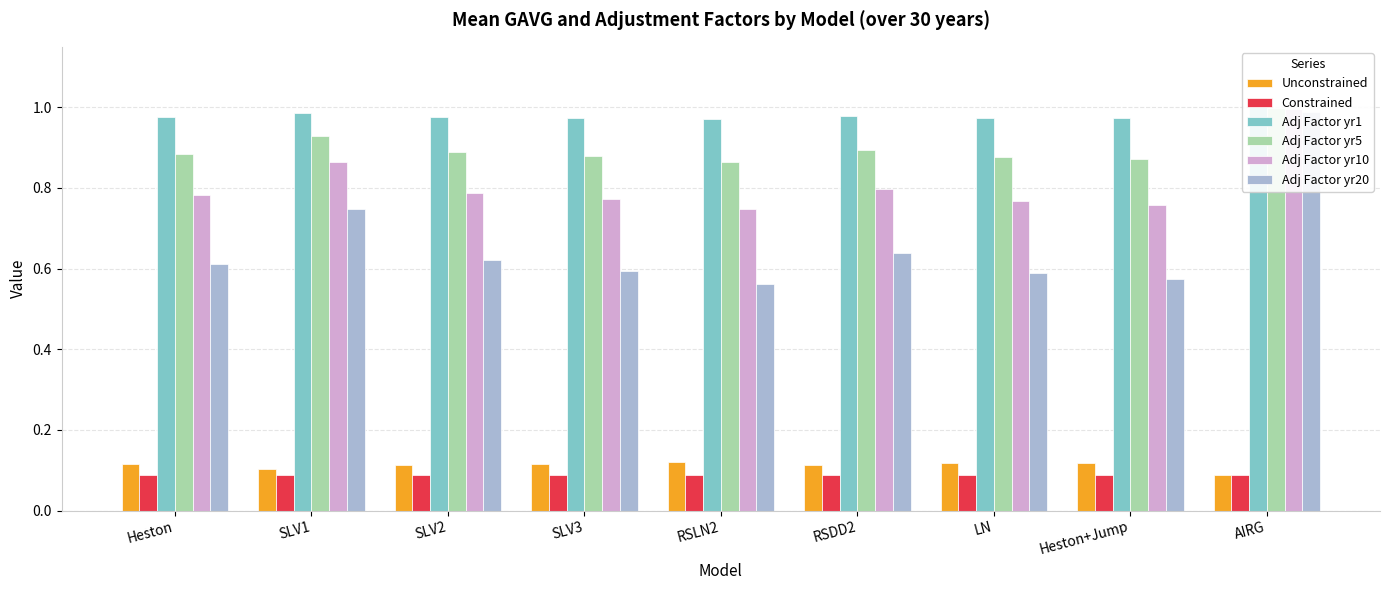

What is the label of the 6th bar from the right?

SLV3